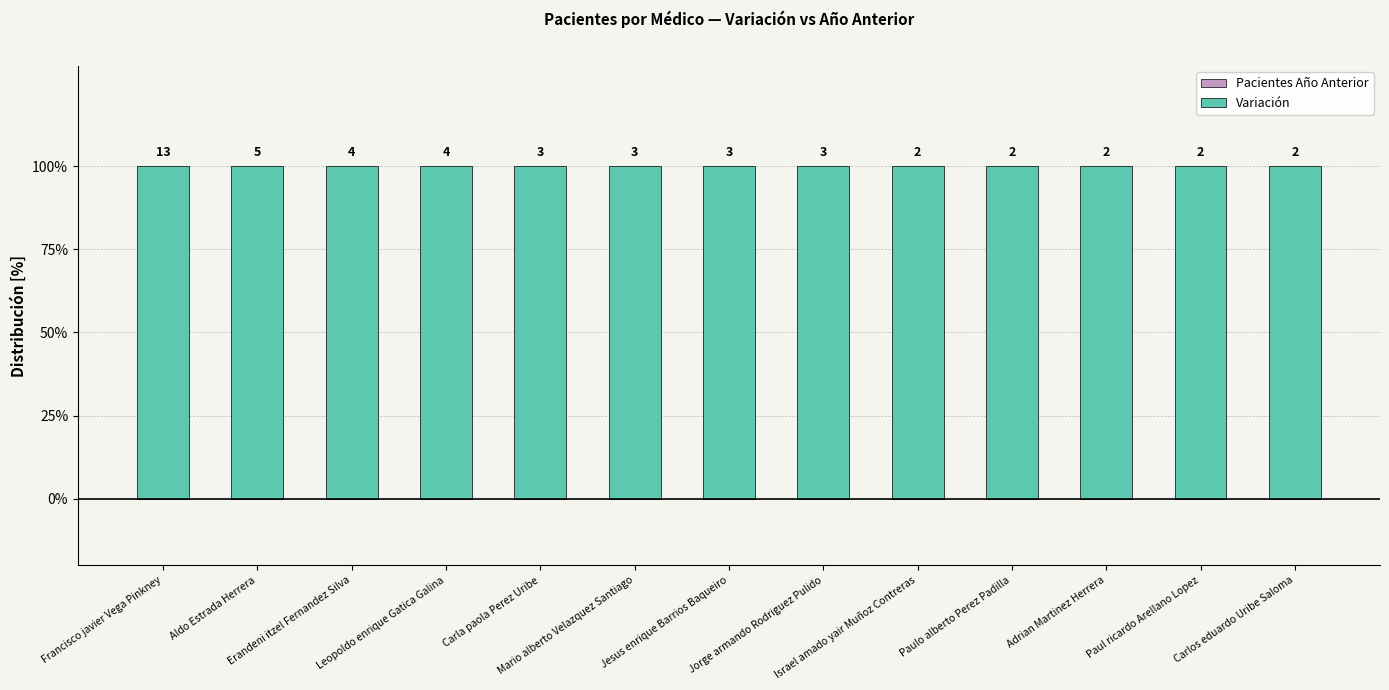

What is the label of the 6th bar from the left?

Mario alberto Velazquez Santiago